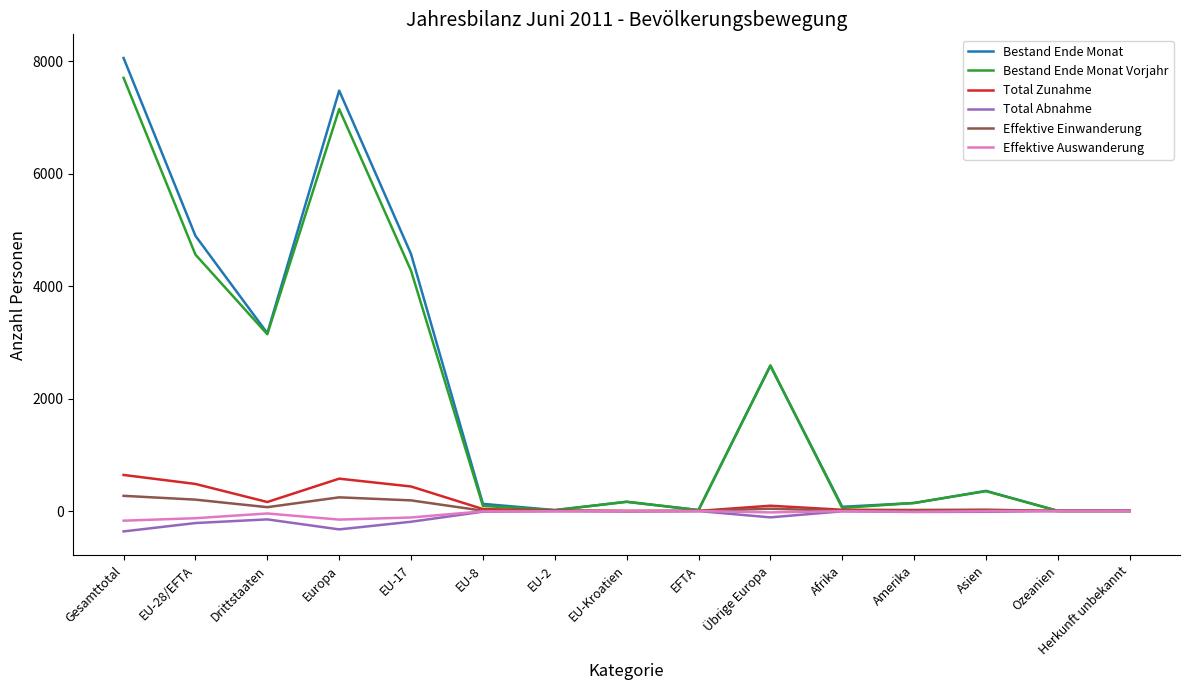

At which category is the sum across all series the highest?

Gesamttotal